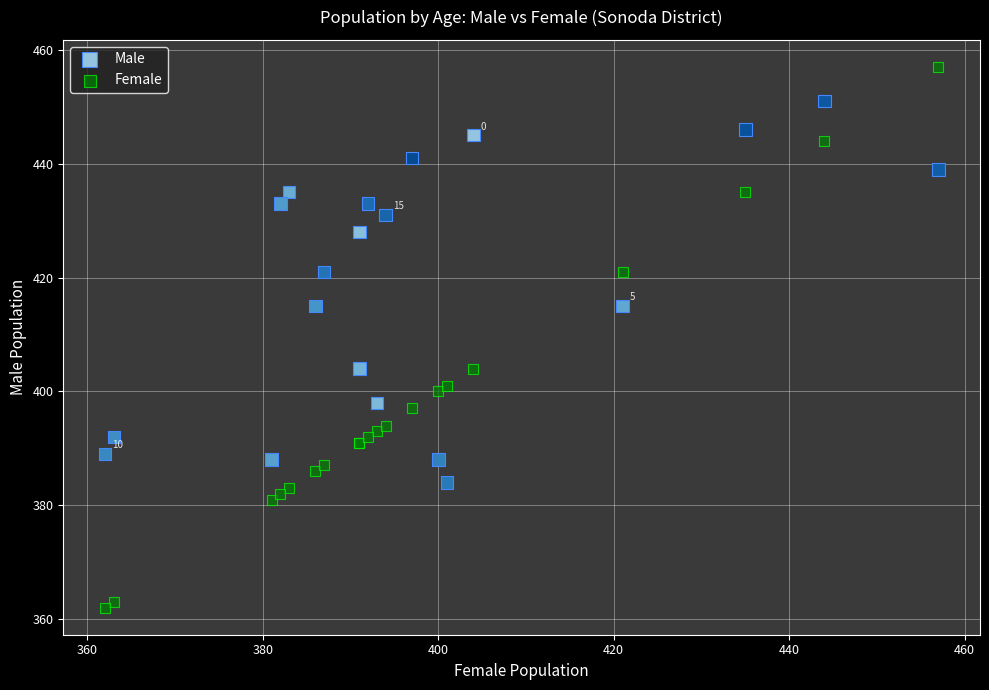

Which series has the widest spread of Y values?

Female